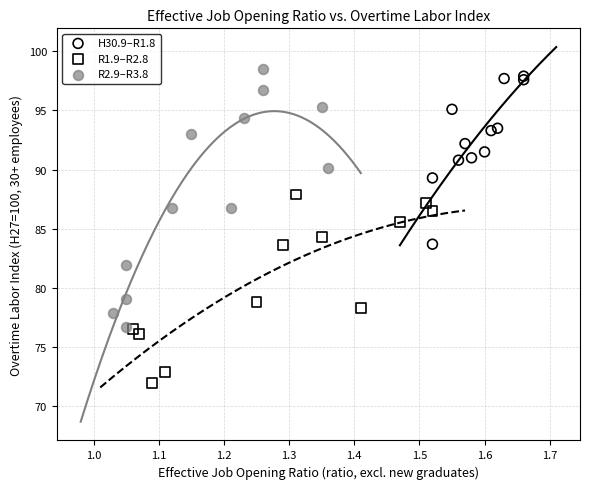

Which series has the largest Y range (max minus min)?

R2.9–R3.8